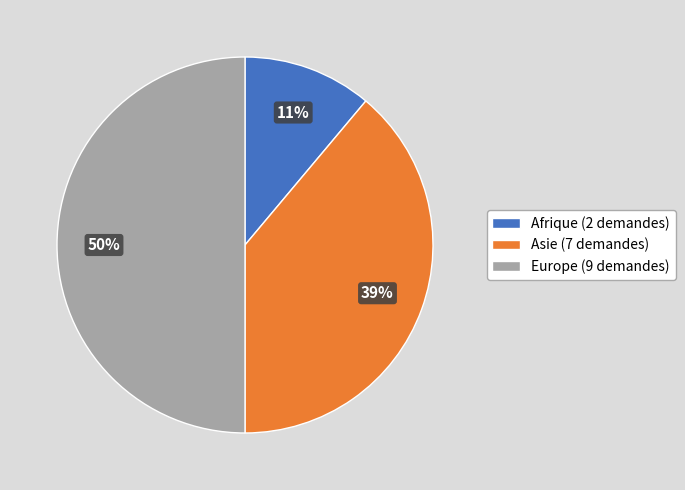

What is the largest slice in the pie chart?

Europe